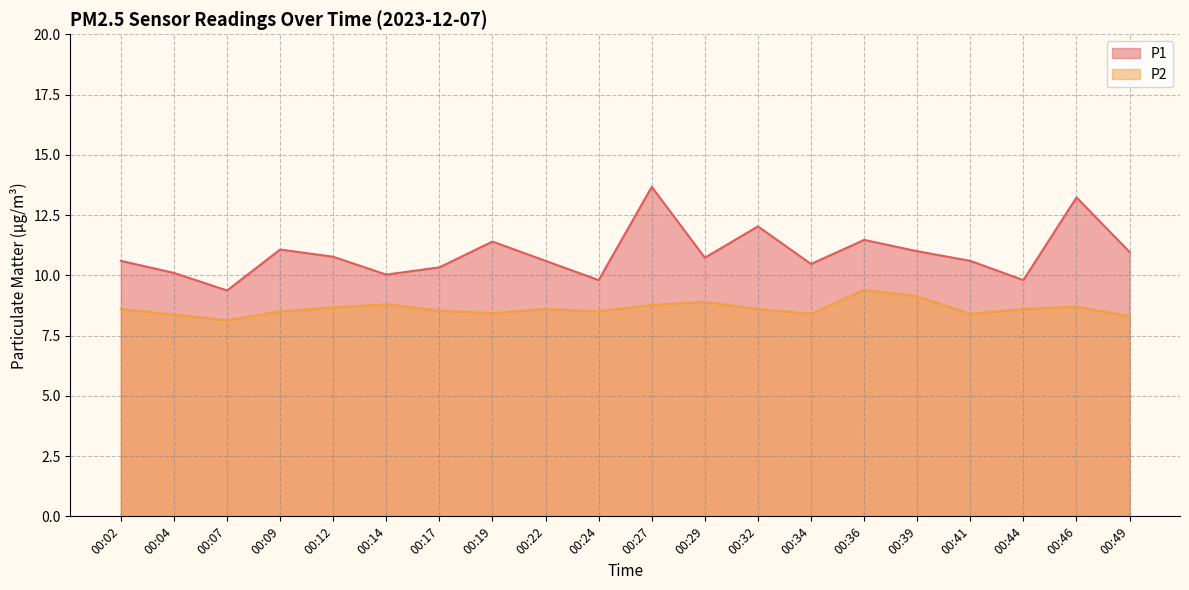

List the series in order of their peak value, highest first.

P1, P2